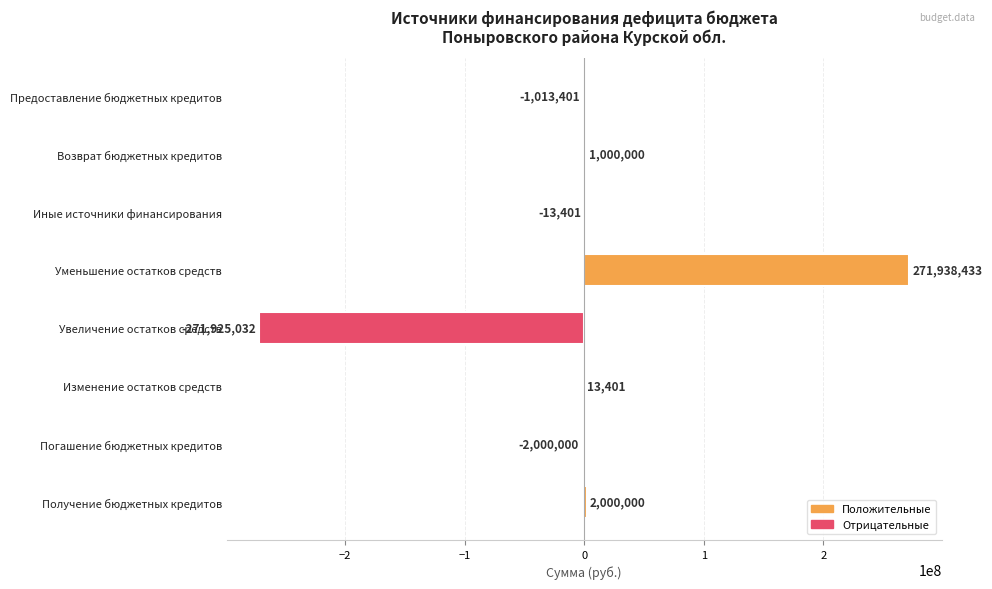

What is the greatest value displayed?

271938433